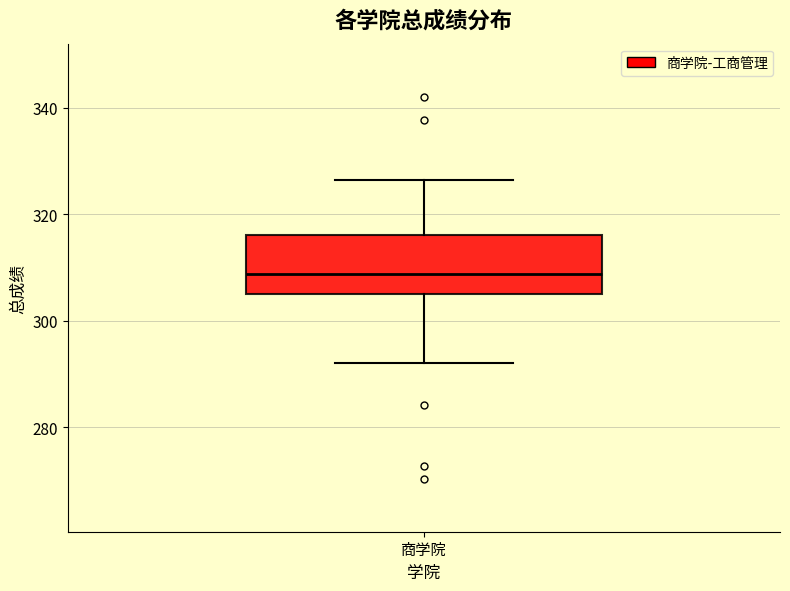

Where does the lower whisker of the box for 商学院 end on the y-axis? The values are not printed on the chart, so give them approximately, as read against the axis.

292